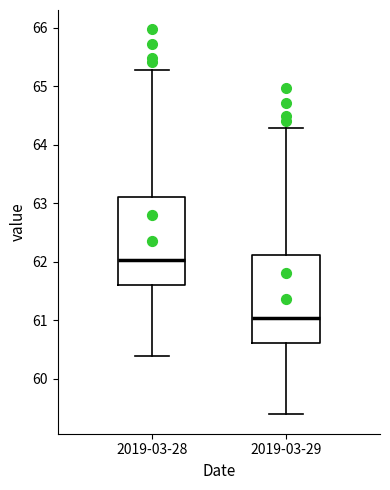

Reading left to right, read every box against the y-axis: the position of its median line, the range the box covers, and the ends of its whiskers. The values are not printed on the chart, so give them approximately, as read against the axis.

2019-03-28: median 62.0, box 61.6 to 63.1, whiskers 60.4 to 65.3
2019-03-29: median 61.0, box 60.6 to 62.1, whiskers 59.4 to 64.3